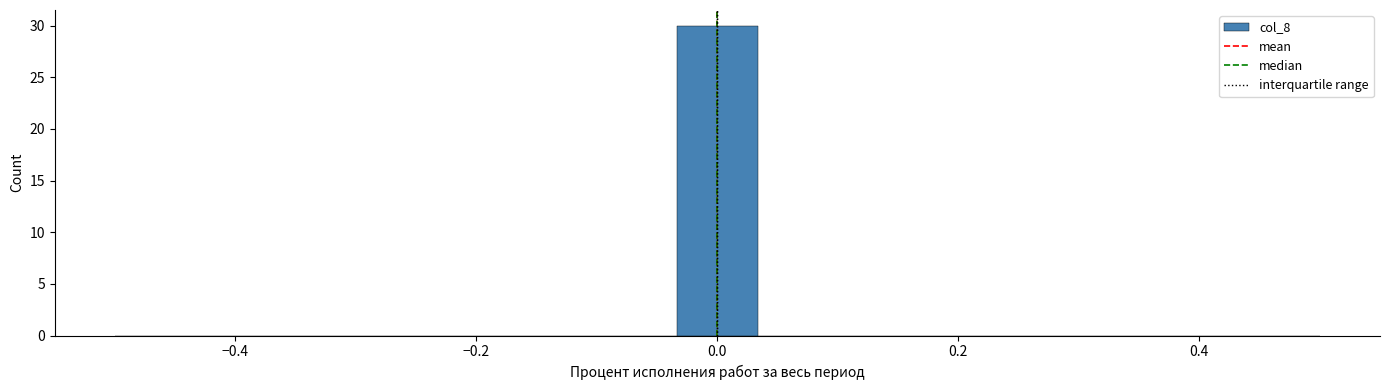

Read against the x-axis, roughly where is the centre of the tallest bar?

0.00